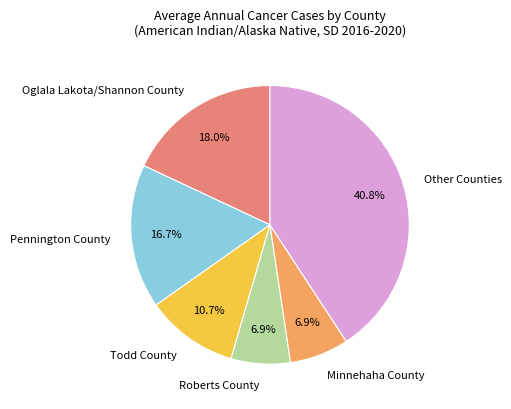

To the nearest percent, what is the difference between the largest and smallest slice percentages?

34%